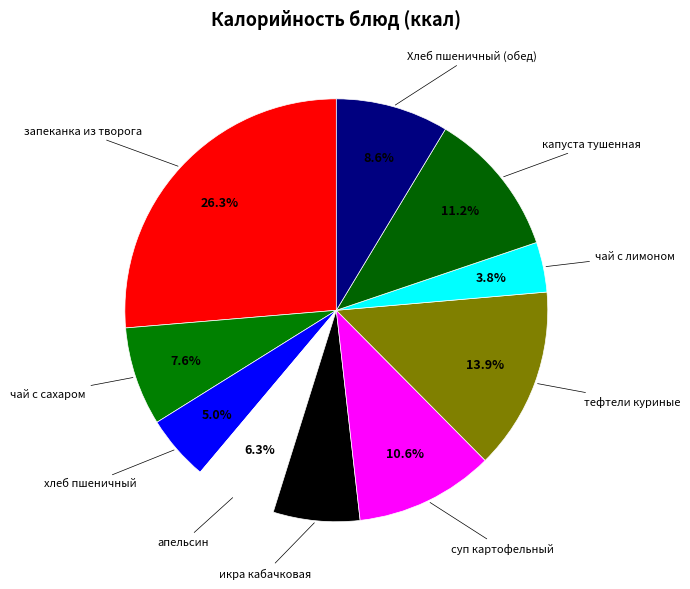

What is the largest slice in the pie chart?

запеканка из творога